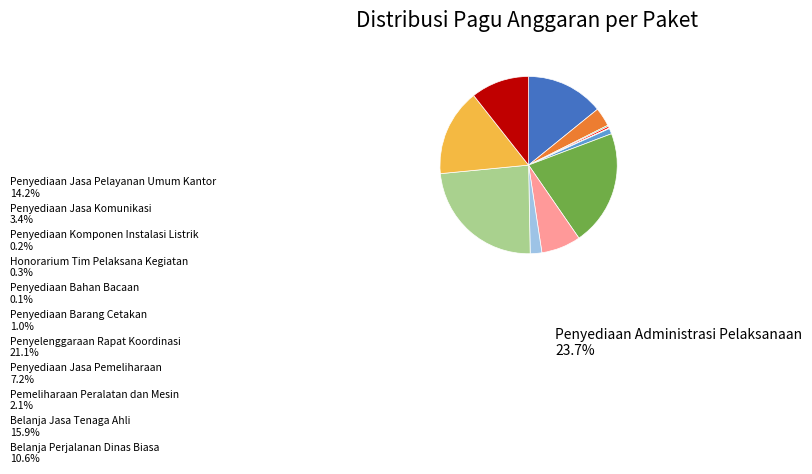

To the nearest percent, what portion does Penyediaan Barang Cetakan represent?

1%